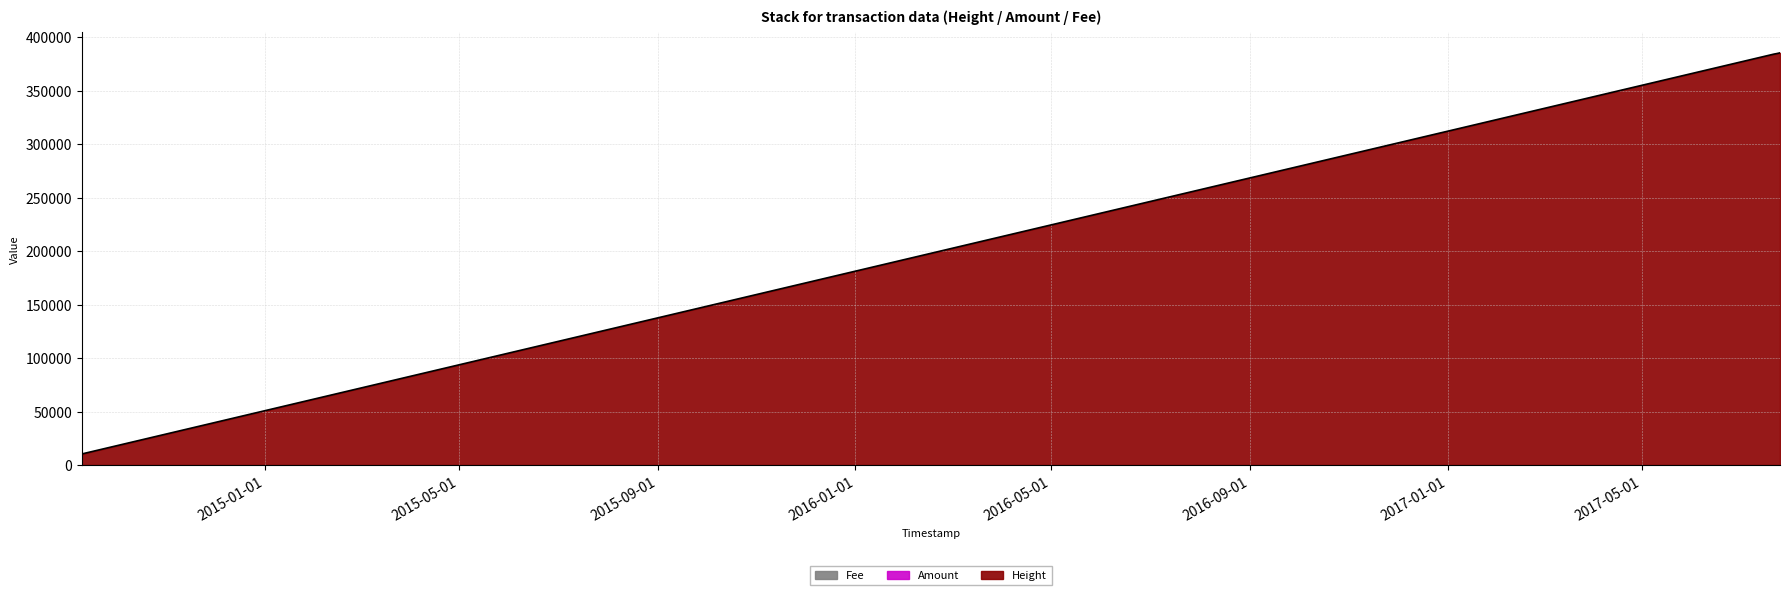

True or false: Amount and Fee cross at least once.

True